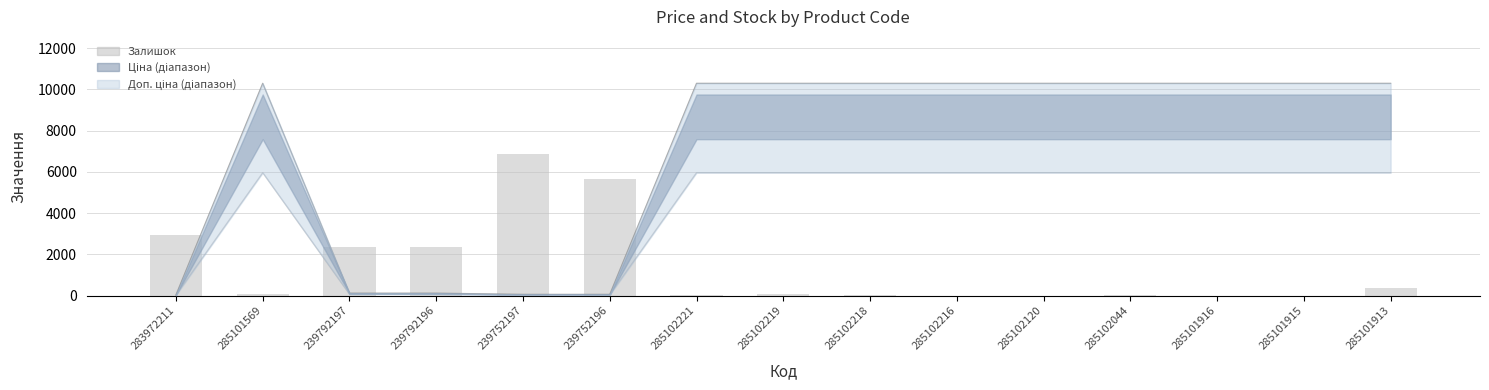

What is the label of the 4th bar from the left?

239792196